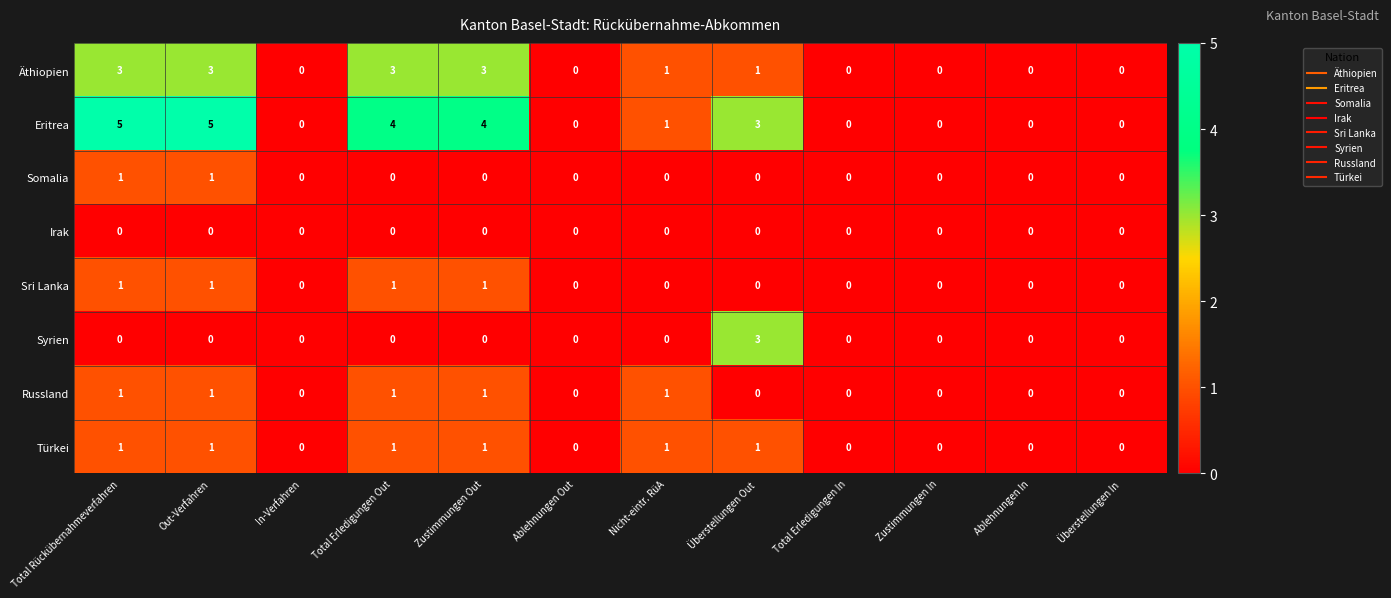

What is the greatest value displayed?

5